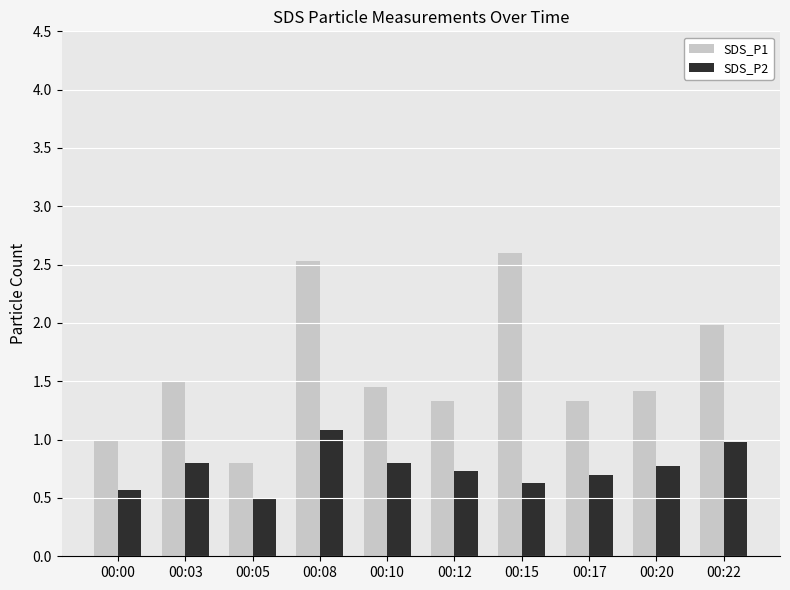

Which category has the lowest value in the SDS_P2 series?

00:05